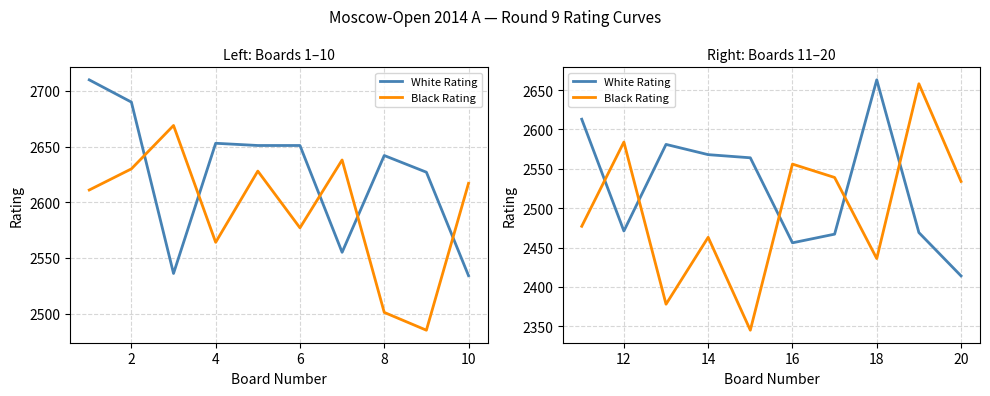

How many interior local peaks does the Black Rating series have?

4